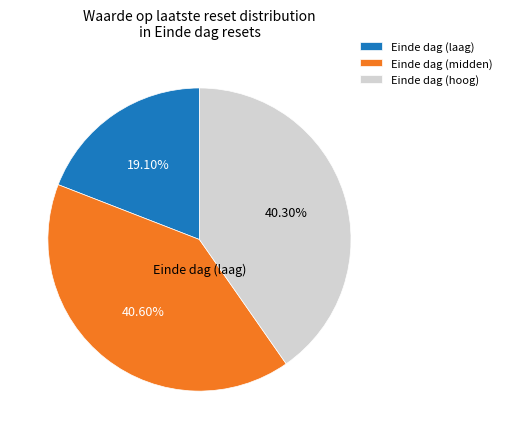

Which has a higher value, Einde dag (midden) or Einde dag (laag)?

Einde dag (midden)